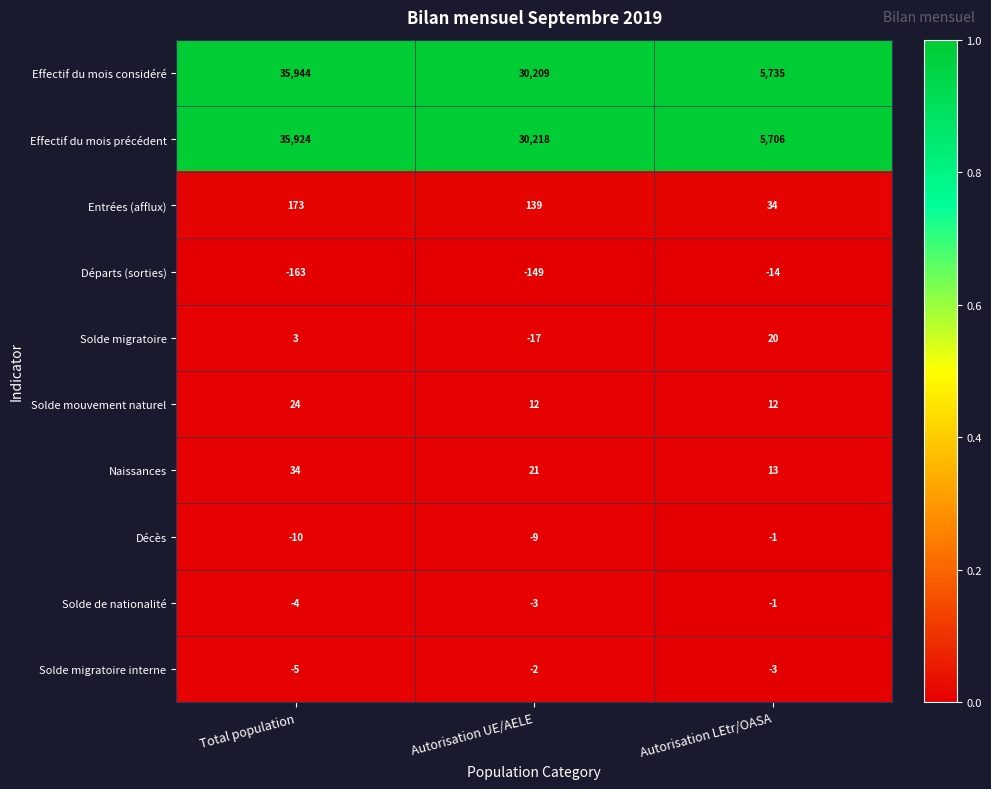

Is it true that Solde migratoire equals 4 at Total population?

False